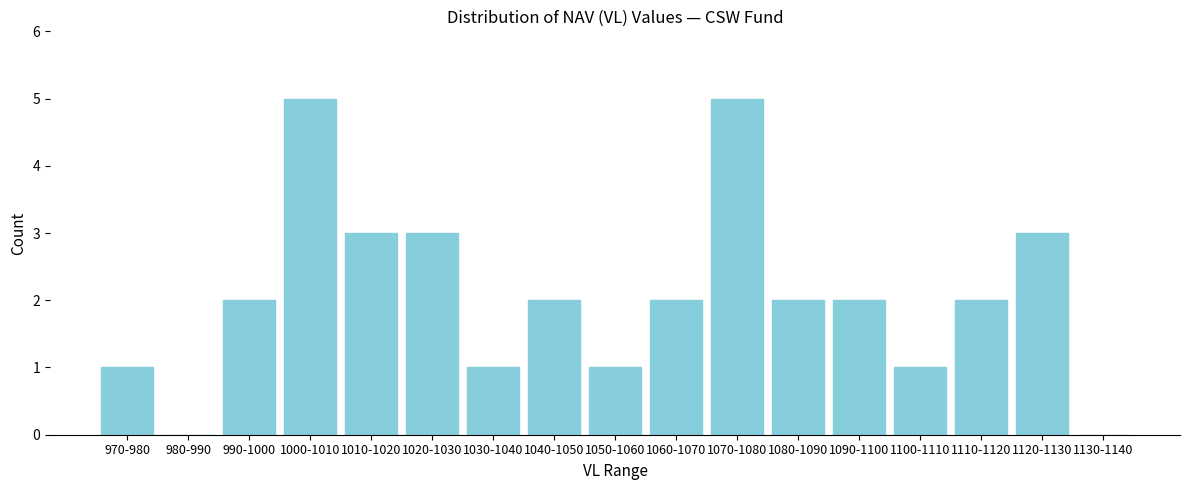

Reading left to right, extract all data points from this chart.

970-980=1	980-990=0	990-1000=2	1000-1010=5	1010-1020=3	1020-1030=3	1030-1040=1	1040-1050=2	1050-1060=1	1060-1070=2	1070-1080=5	1080-1090=2	1090-1100=2	1100-1110=1	1110-1120=2	1120-1130=3	1130-1140=0